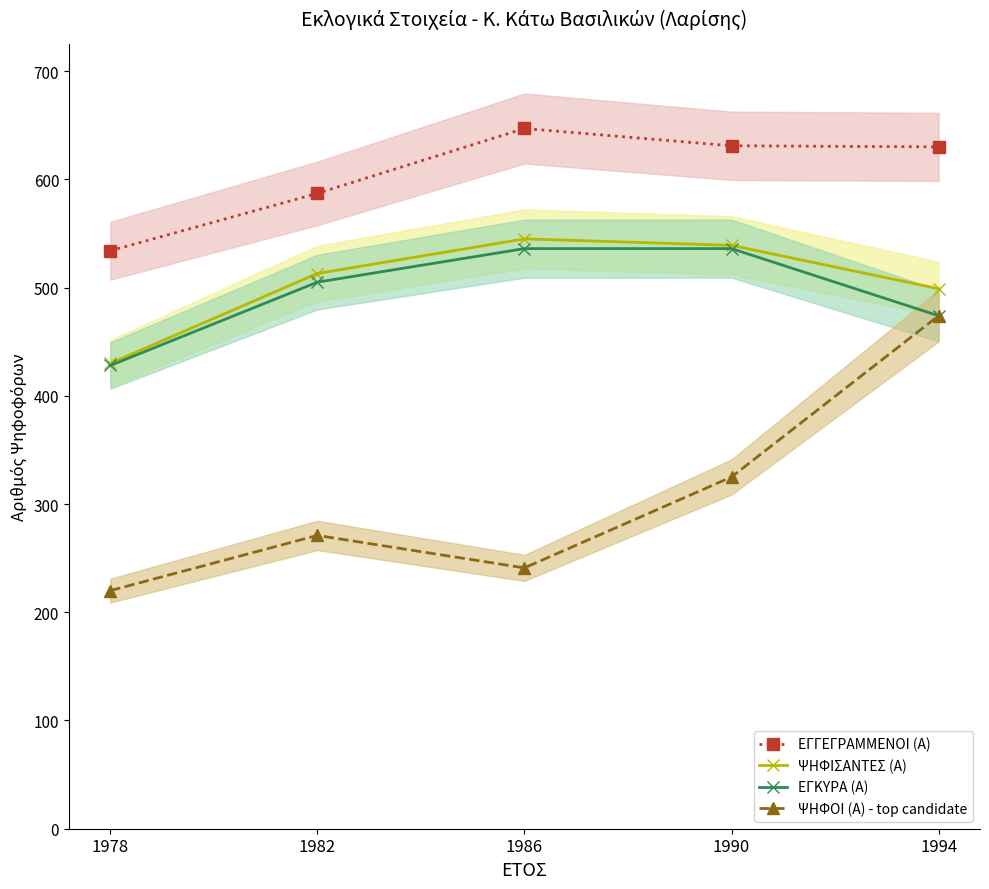

What is the value of the ΨΗΦΙΣΑΝΤΕΣ (Α) point at the 4th from the left?

539